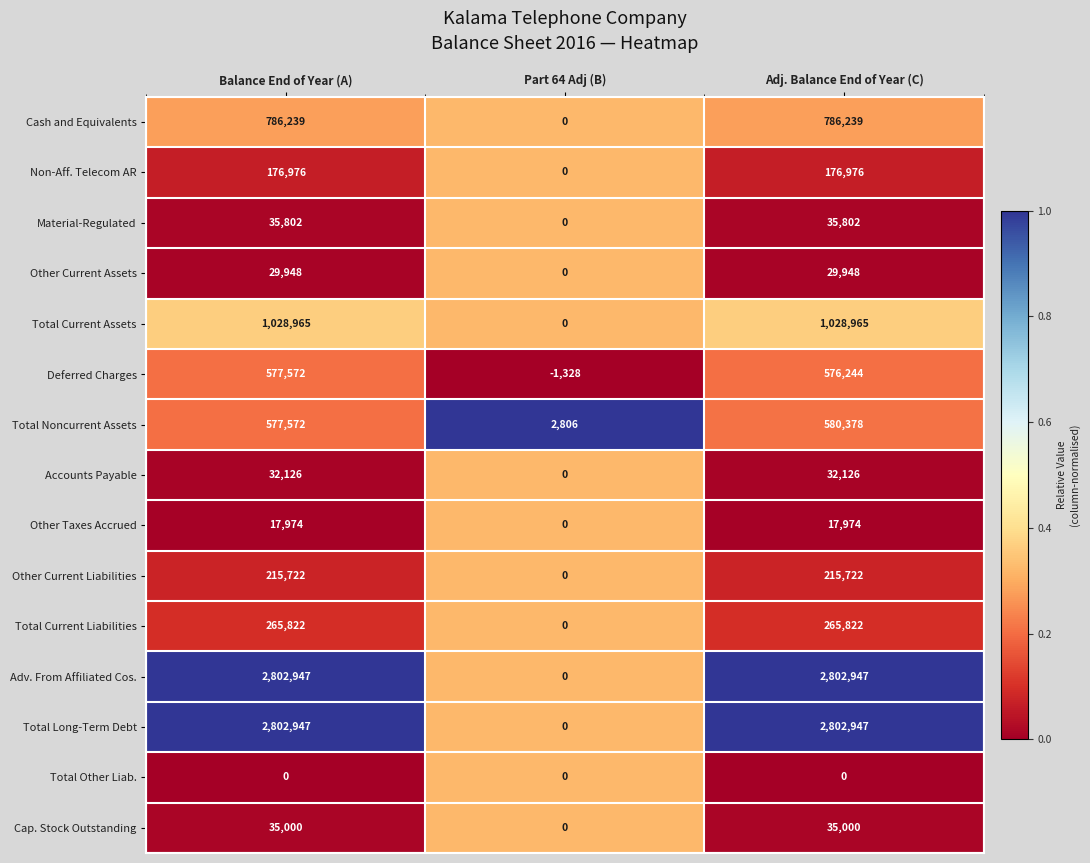

Is it true that Total Long-Term Debt equals 2802947 at Balance End of Year (A)?

True